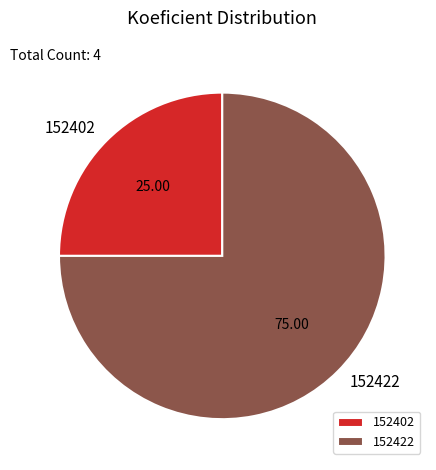

Does 152422 account for over 50% of the chart?

Yes